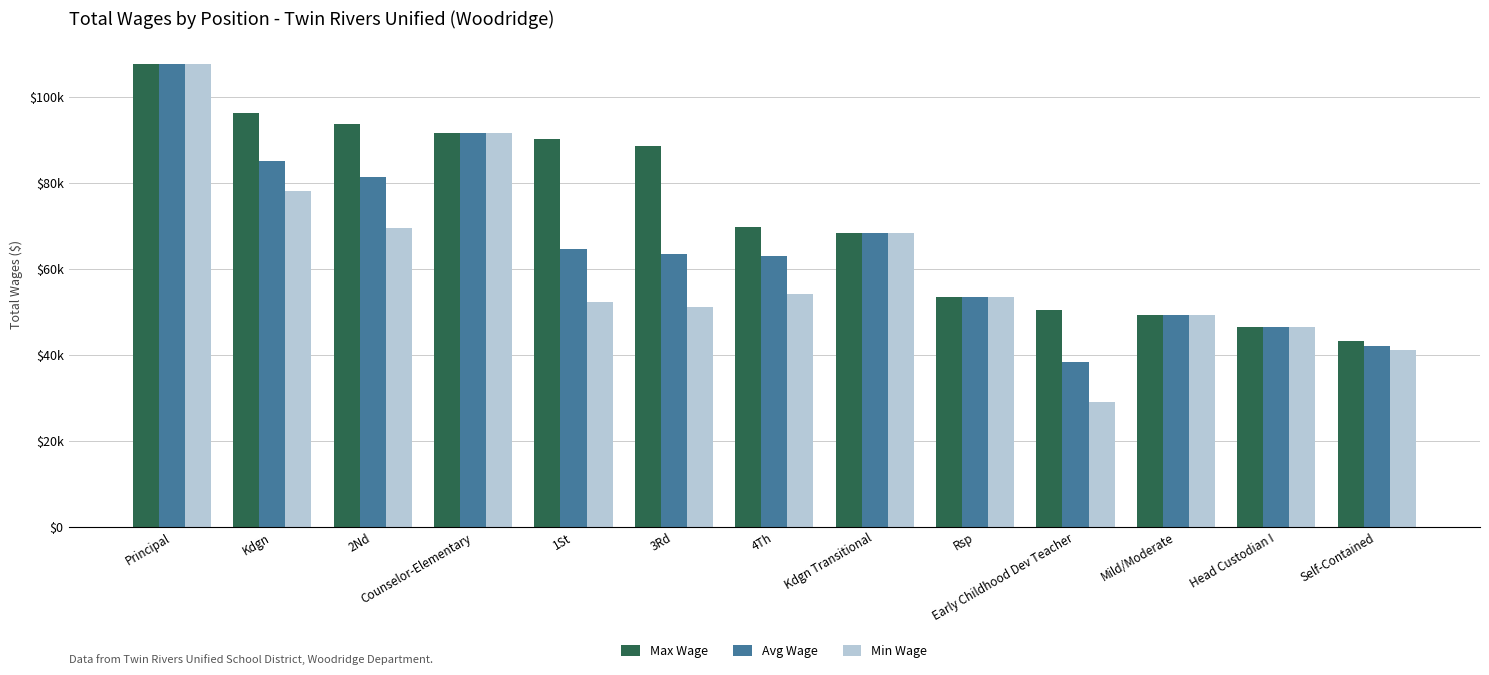

Rank the series by their average value, from highest to lowest.

Max Wage, Avg Wage, Min Wage